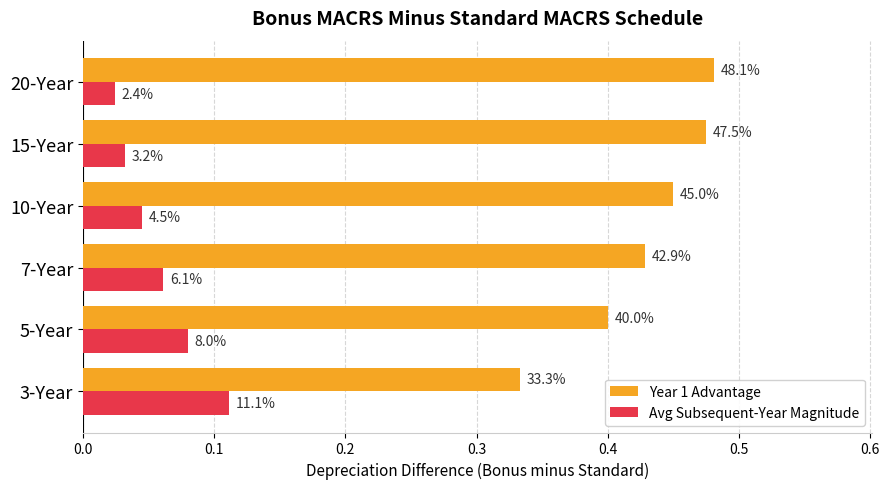

What are all the series names shown in the legend?

Year 1 Advantage, Avg Subsequent-Year Magnitude